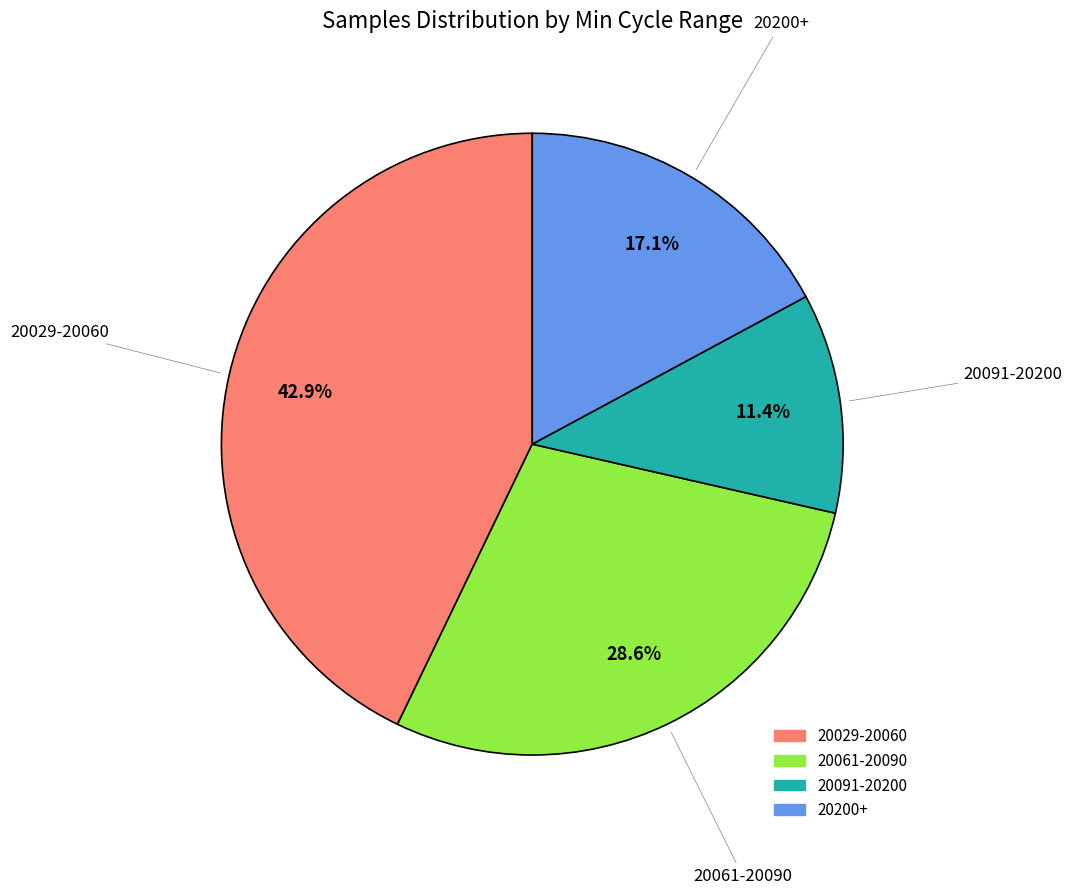

How many slices are in this pie chart?

4